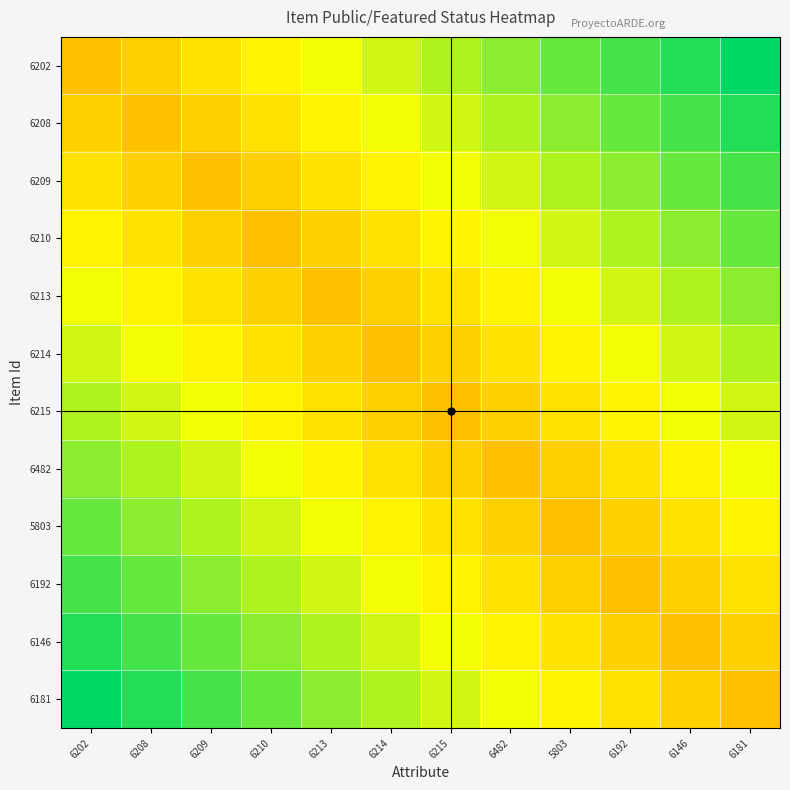

Rank the series at 6209 from lowest to highest value.

6209, 6208, 6210, 6202, 6213, 6214, 6215, 6482, 5803, 6192, 6146, 6181